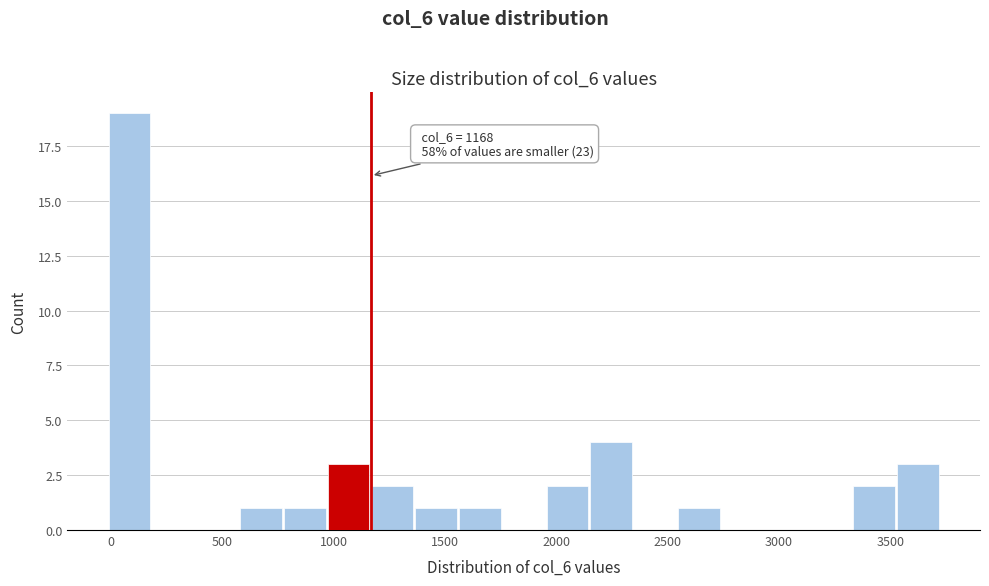

Around what value on the x-axis is the tallest bar? Give the approximate position of its centre, as read against the axis.

100